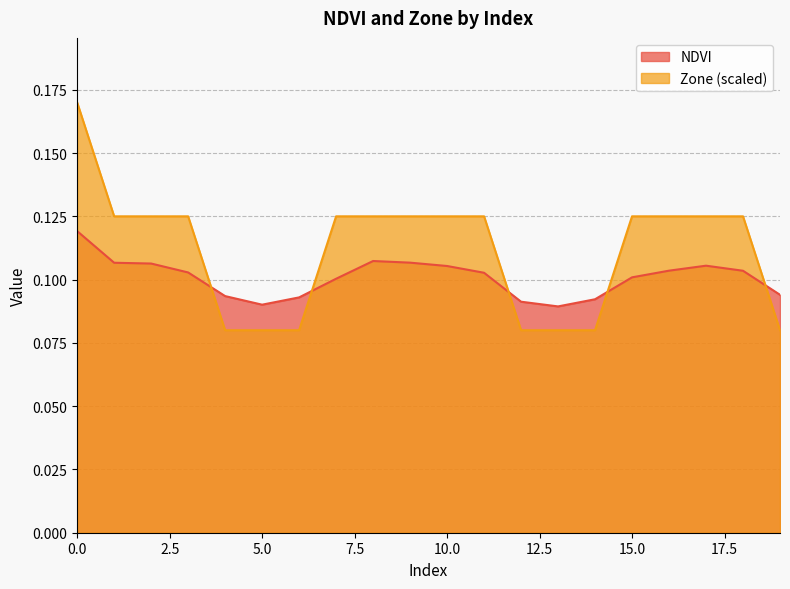

True or false: NDVI has a value of 0.1 at 4.

True